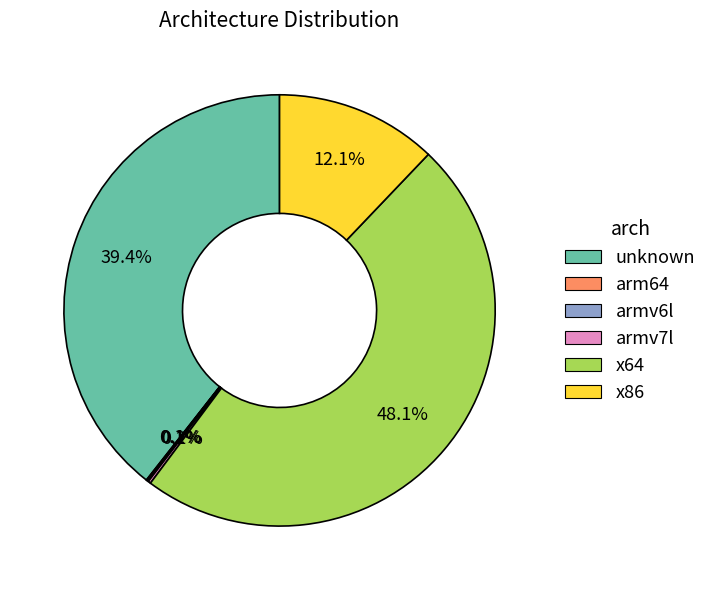

Is there any slice that represents more than half of the pie?

No